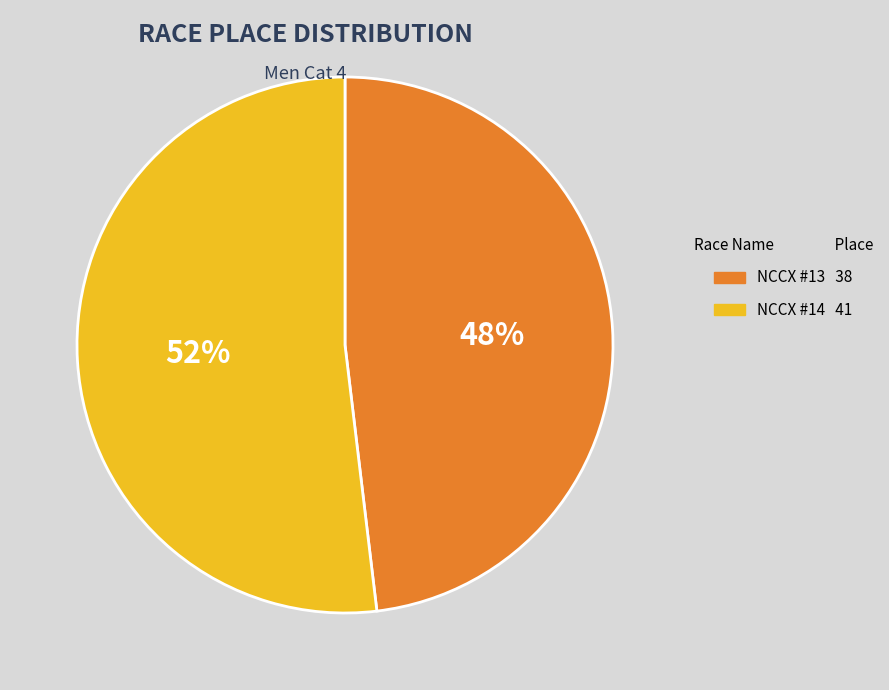

How many segments does this pie chart have?

2